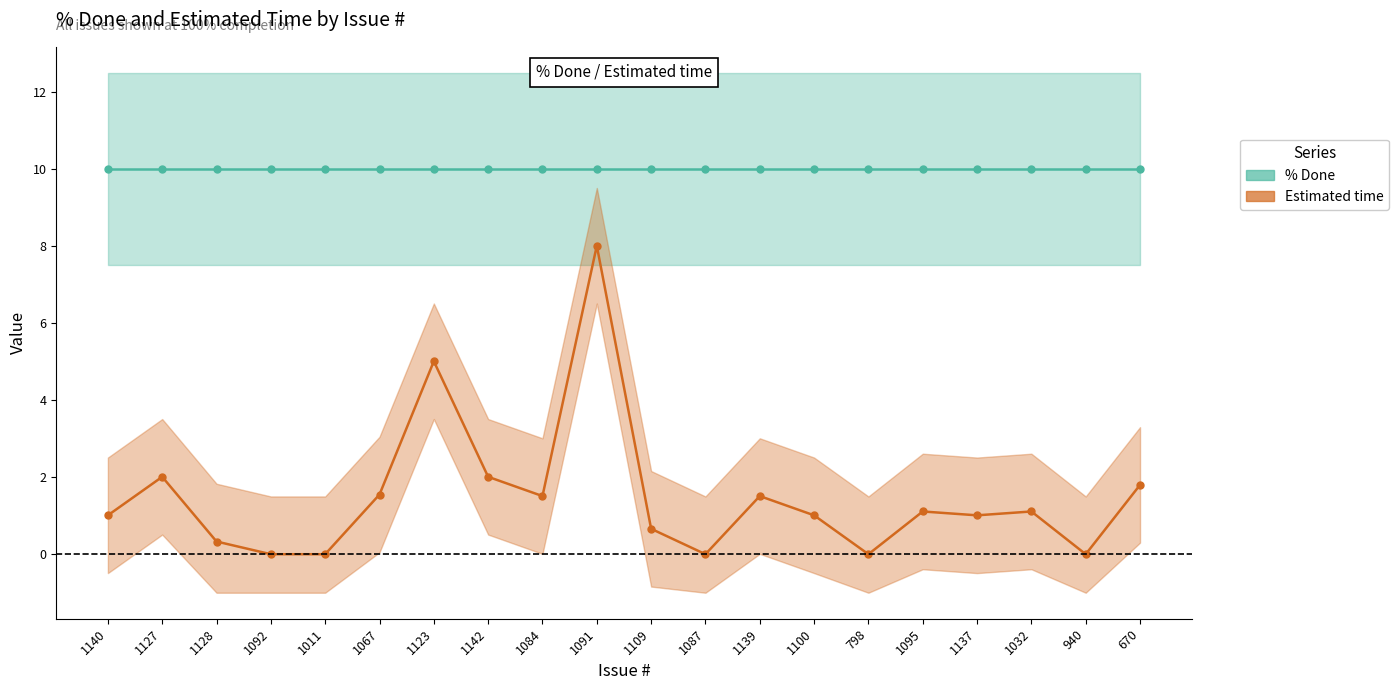

The value of Estimated time (line) at 1140 is 0.2. True or false?

False